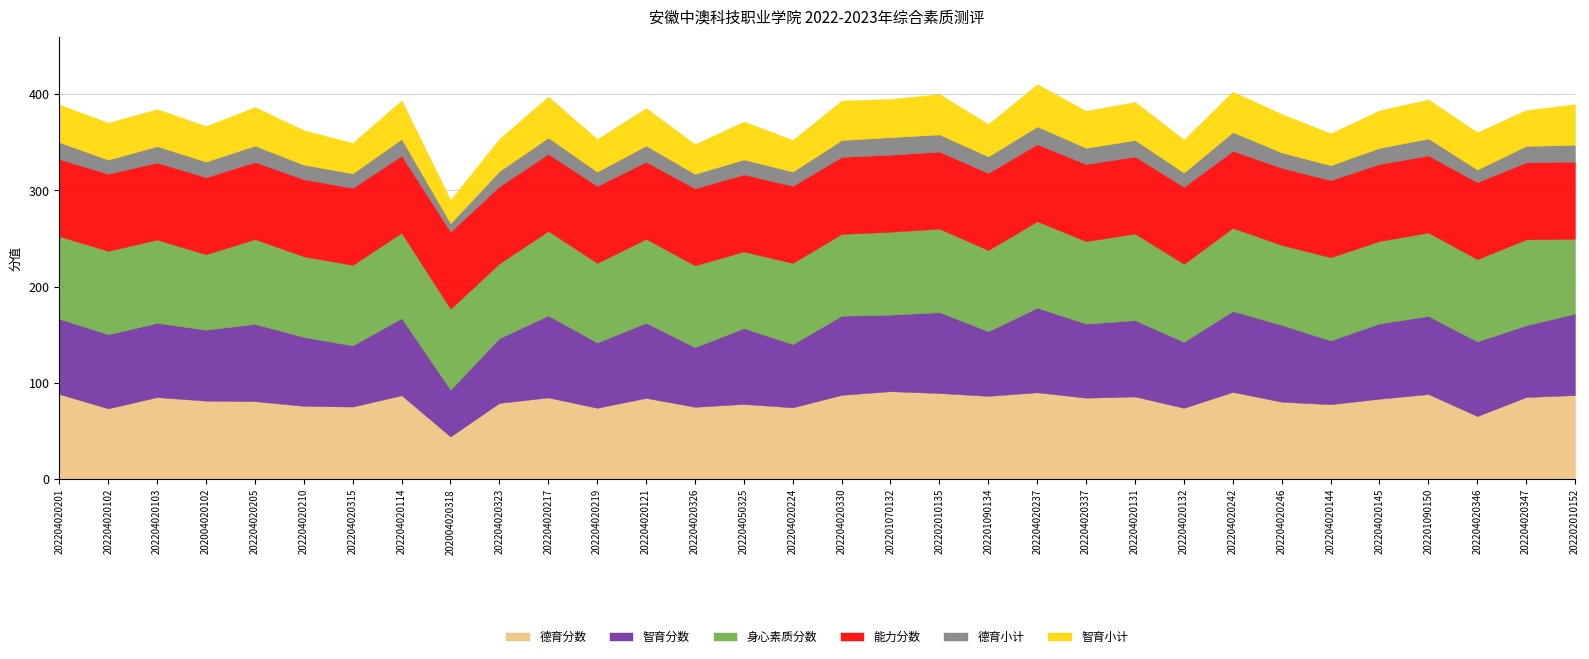

What is the total value across all series at 202204020132?

352.8